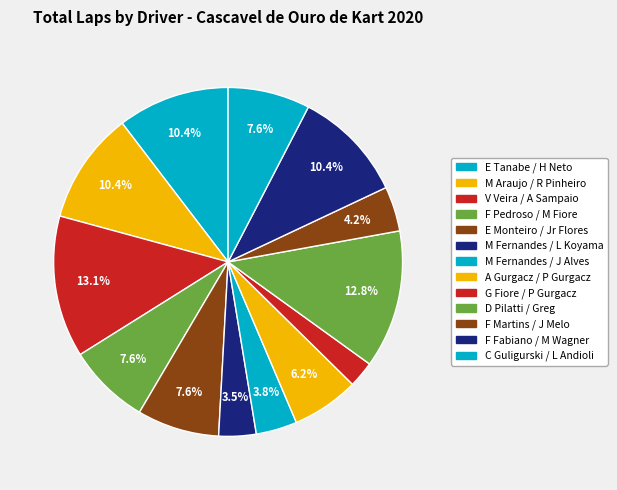

How many slices are in this pie chart?

13